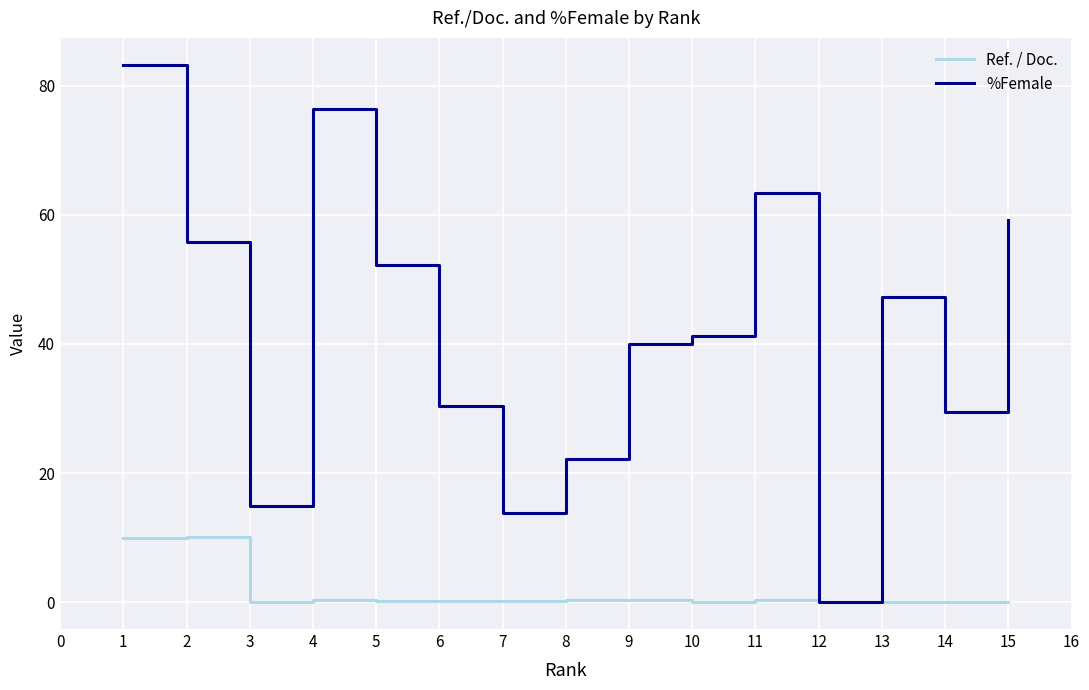

True or false: %Female has more than 1 interior local peaks.

True